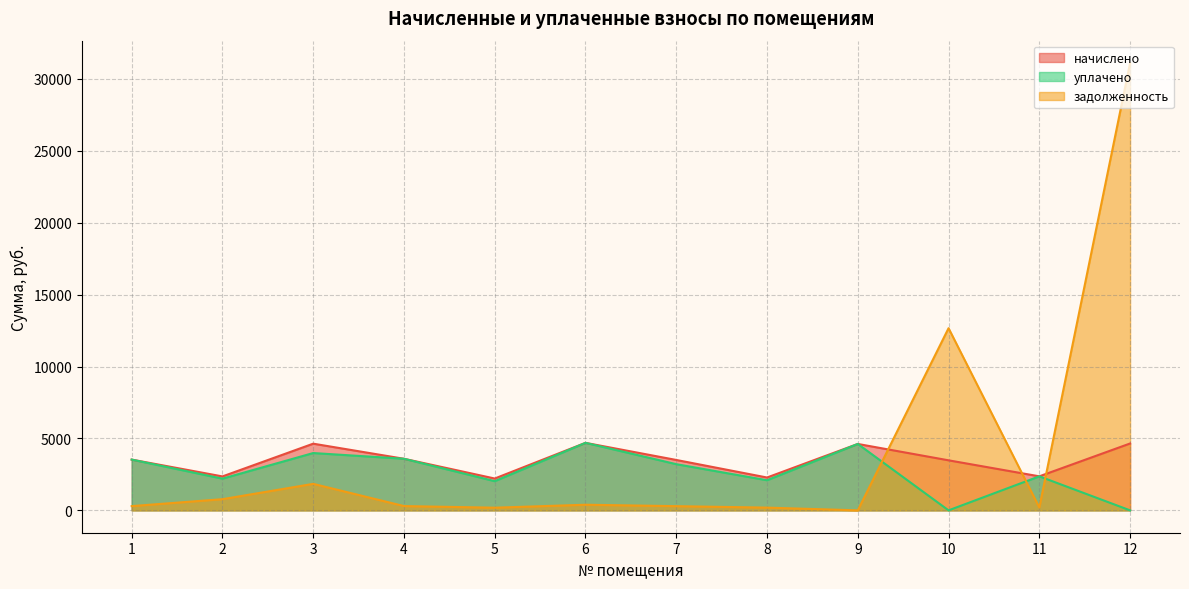

What are all the series names shown in the legend?

начислено, уплачено, задолженность